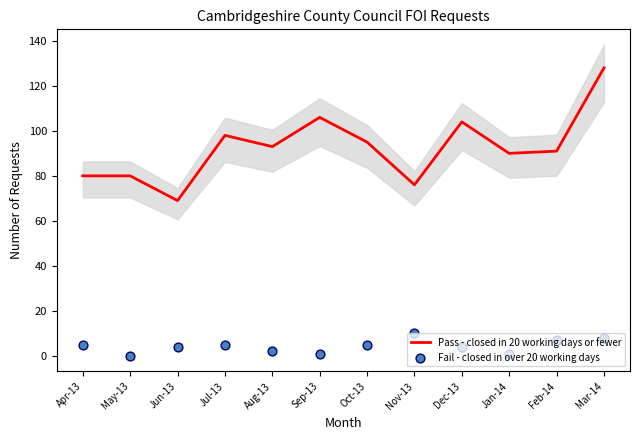

At which category is the sum across all series the highest?

Mar-14